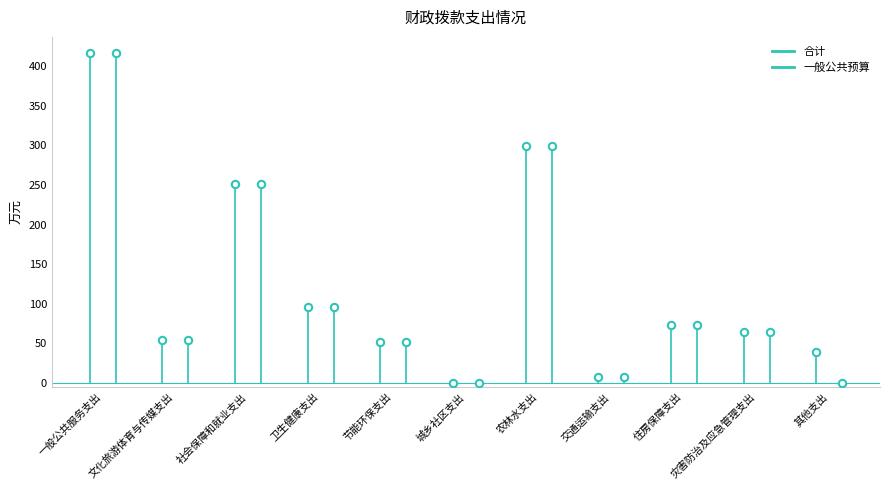

Which series has the largest Y range (max minus min)?

合计